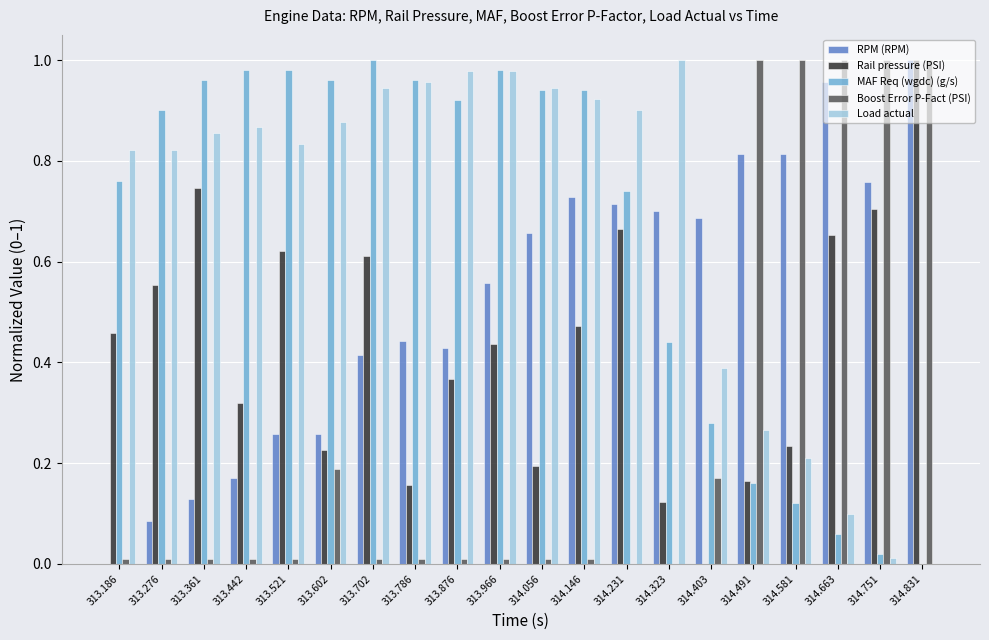

Is the value of RPM (RPM) at 314.663 greater than the value of MAF Req (wgdc) (g/s) at 314.751?

Yes